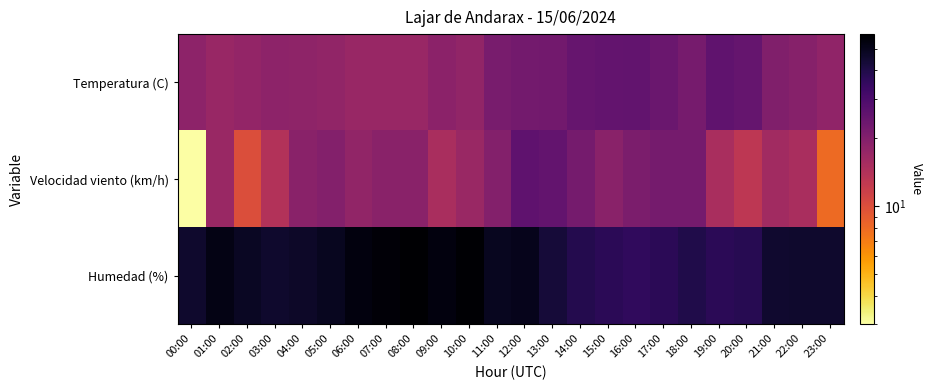

Reading left to right, transcribe all the data shown in this chart.

Temperatura (C): 00:00=18.5	01:00=17.2	02:00=17.8	03:00=18.6	04:00=18.3	05:00=18.0	06:00=17.2	07:00=17.2	08:00=17.1	09:00=18.8	10:00=17.9	11:00=21.5	12:00=22.3	13:00=22.7	14:00=24.4	15:00=25.2	16:00=25.4	17:00=23.9	18:00=21.7	19:00=25.7	20:00=24.8	21:00=20.4	22:00=19.5	23:00=18.1
Velocidad viento (km/h): 00:00=3.0	01:00=17.0	02:00=10.0	03:00=14.0	04:00=19.0	05:00=20.0	06:00=18.0	07:00=19.0	08:00=19.0	09:00=15.0	10:00=17.0	11:00=20.0	12:00=26.0	13:00=25.0	14:00=22.0	15:00=19.0	16:00=21.0	17:00=22.0	18:00=22.0	19:00=15.0	20:00=13.0	21:00=16.0	22:00=15.0	23:00=8.0
Humedad (%): 00:00=46.0	01:00=52.0	02:00=48.0	03:00=46.0	04:00=47.0	05:00=49.0	06:00=54.0	07:00=56.0	08:00=58.0	09:00=54.0	10:00=57.0	11:00=49.0	12:00=50.0	13:00=43.0	14:00=39.0	15:00=37.0	16:00=36.0	17:00=37.0	18:00=40.0	19:00=37.0	20:00=38.0	21:00=45.0	22:00=46.0	23:00=46.0